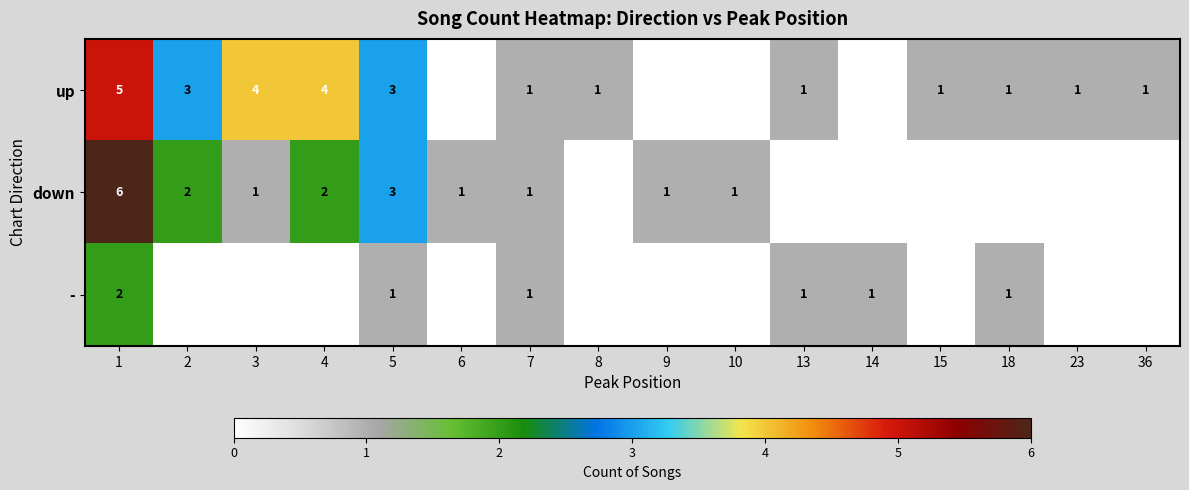

How many series are shown in this chart?

3